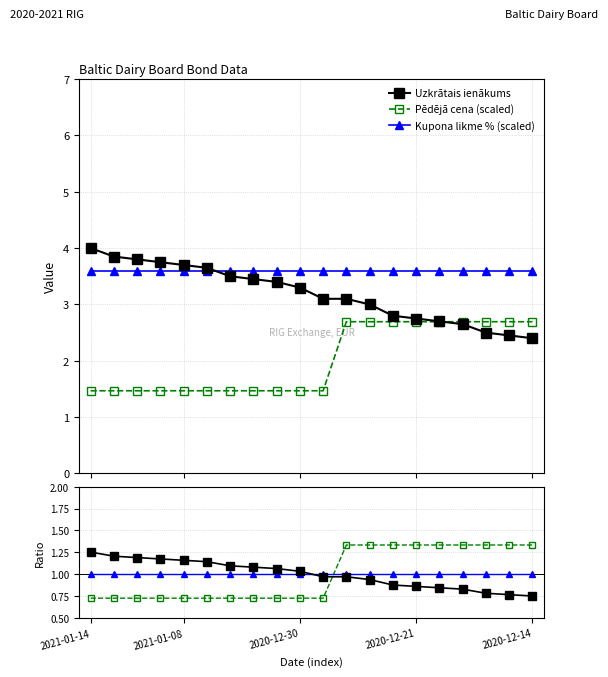

Which series changed the most between 5 and 13?

Pēdējā cena (scaled)